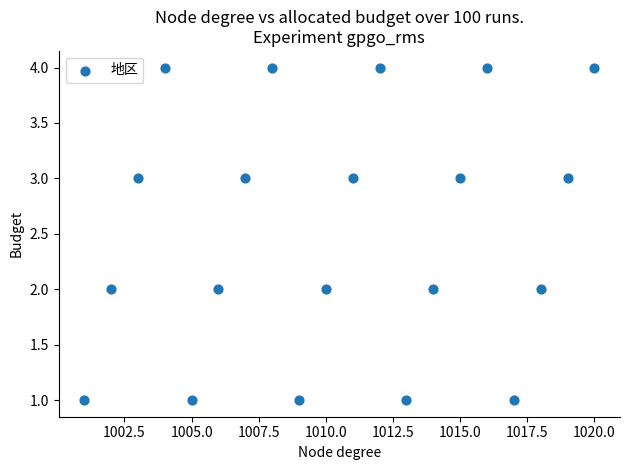

What is the range of X values (max minus min)?

19